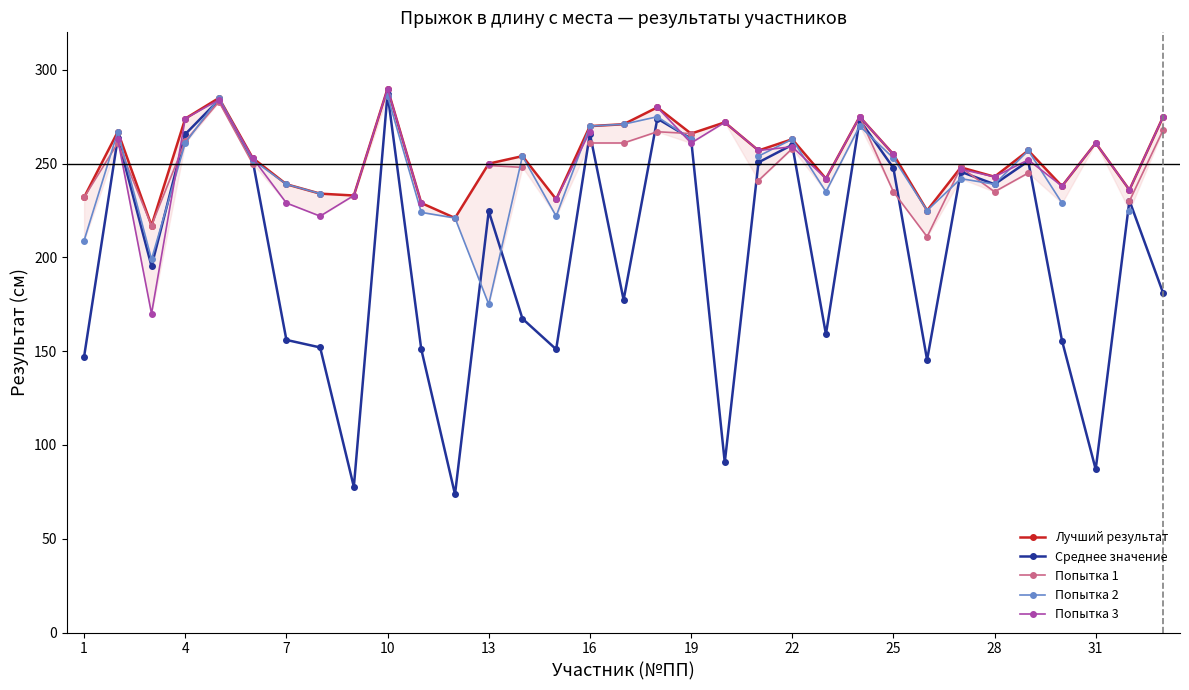

What is the maximum value for Среднее значение?

287.3